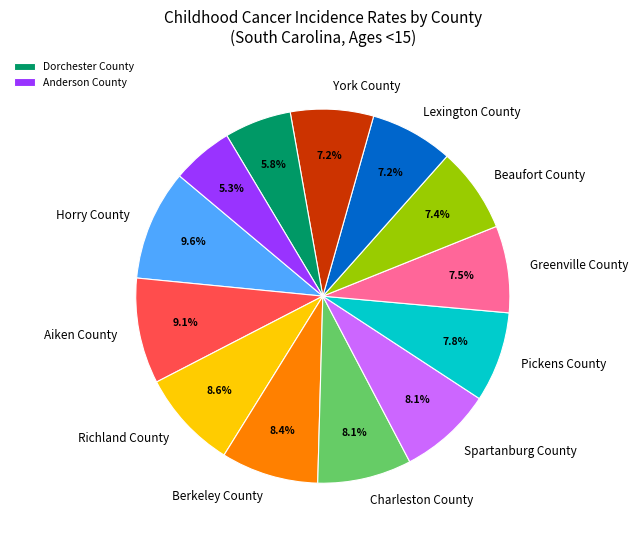

Does any single category account for the majority?

No